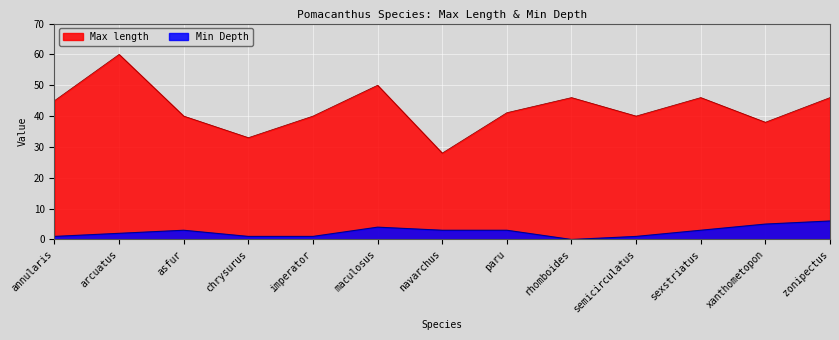

At which label does Max length first exceed 41?

annularis